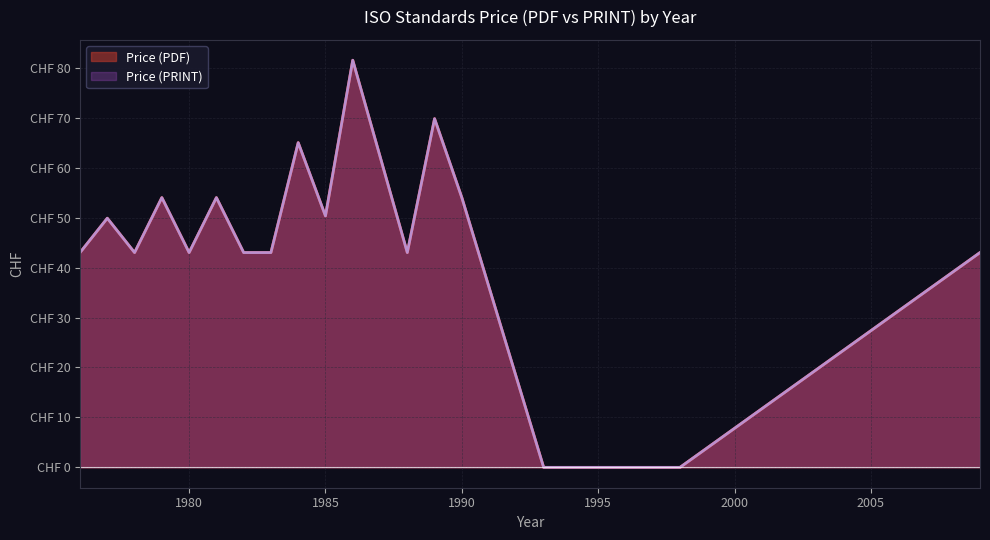

At 1985, list the series in order from largest to smallest.

Price (PDF), Price (PRINT)